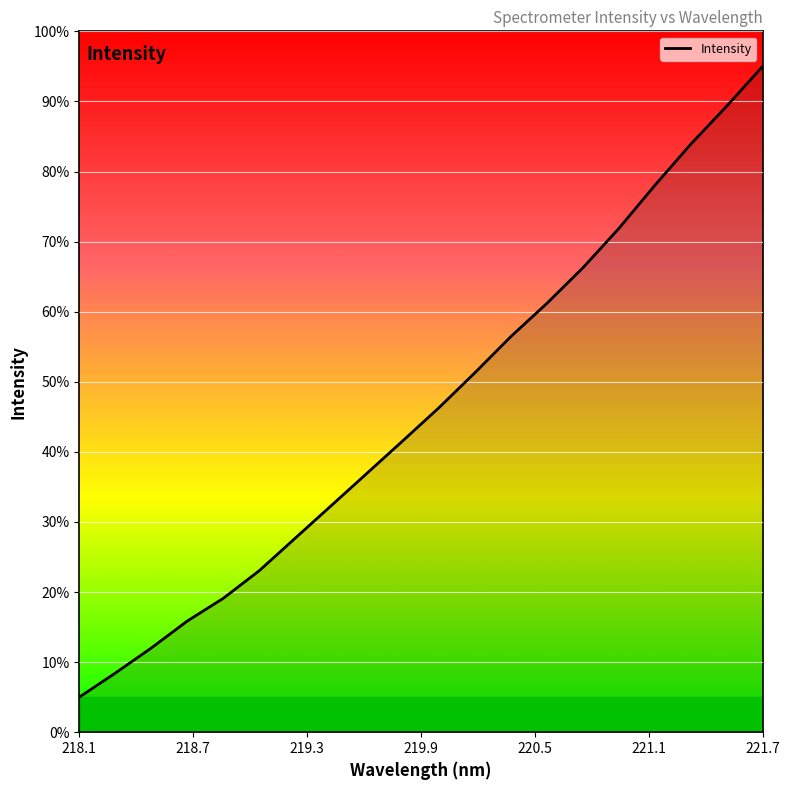

Reading left to right, list all the values displayed in this chart.

5.0	8.4	12.0	15.9	19.1	23.0	27.7	32.3	37.0	41.6	46.3	51.3	56.5	61.2	66.3	71.9	78.0	83.9	89.3	95.0